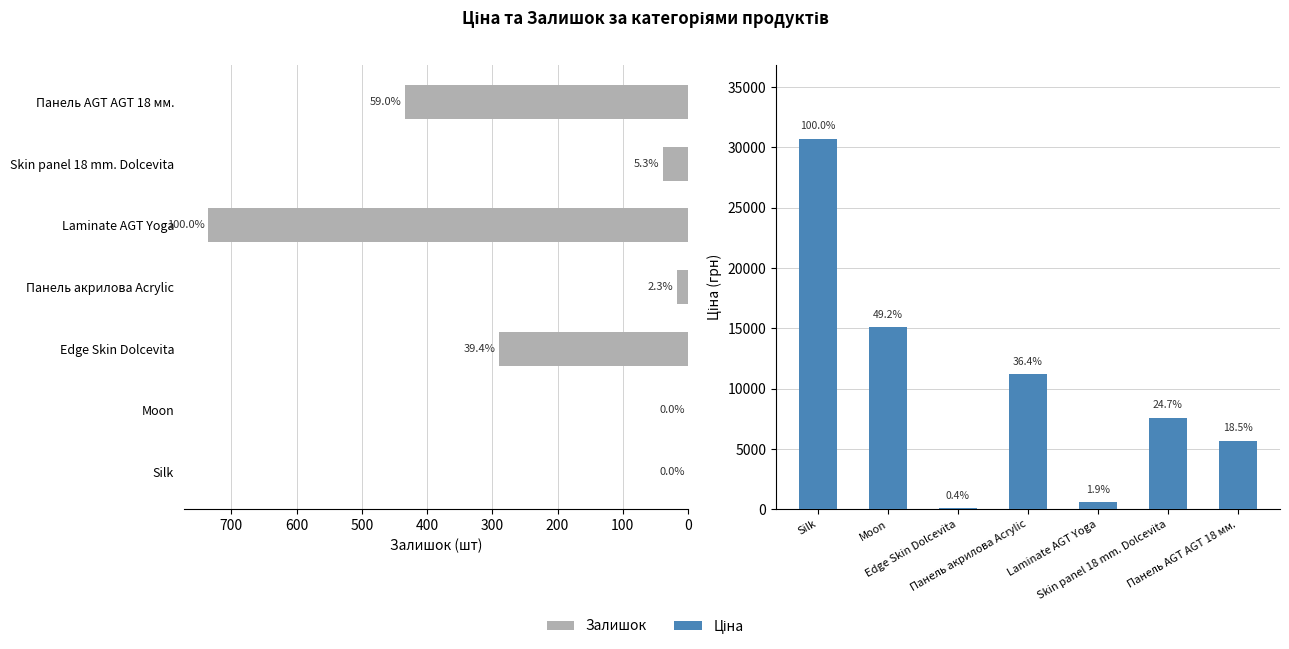

The value of Ціна at Silk is 30717.1. True or false?

True